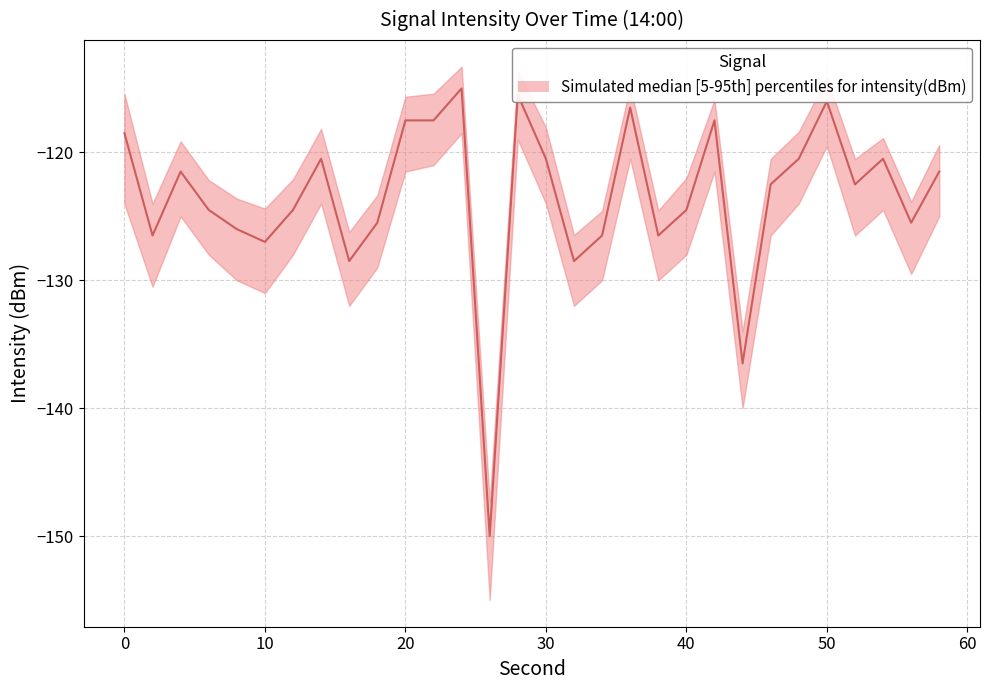

What is the difference between the maximum and minimum values?

35.0